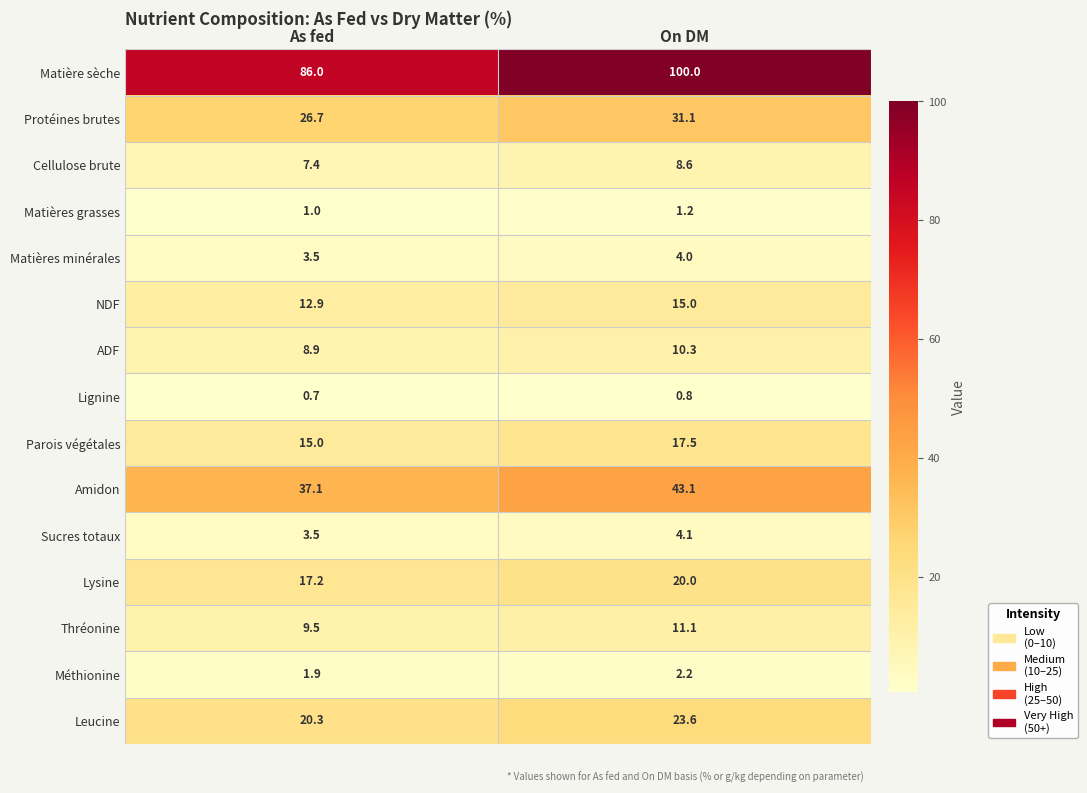

Between As fed and On DM, which series saw the biggest shift?

Matière sèche